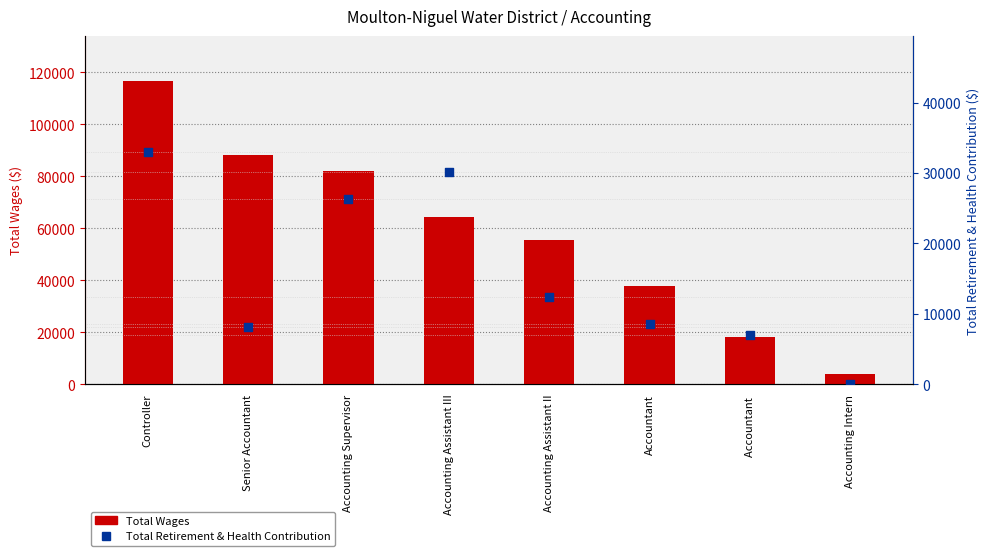

Which series has the largest total across all categories?

Total Wages